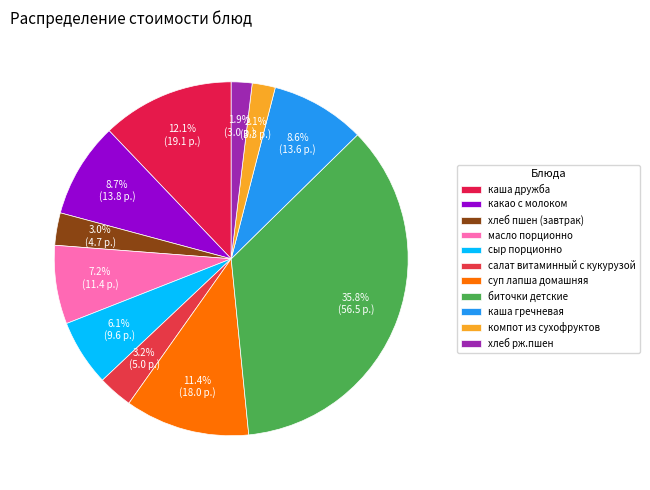

To the nearest percent, what percentage of the pie is хлеб рж.пшен?

2%